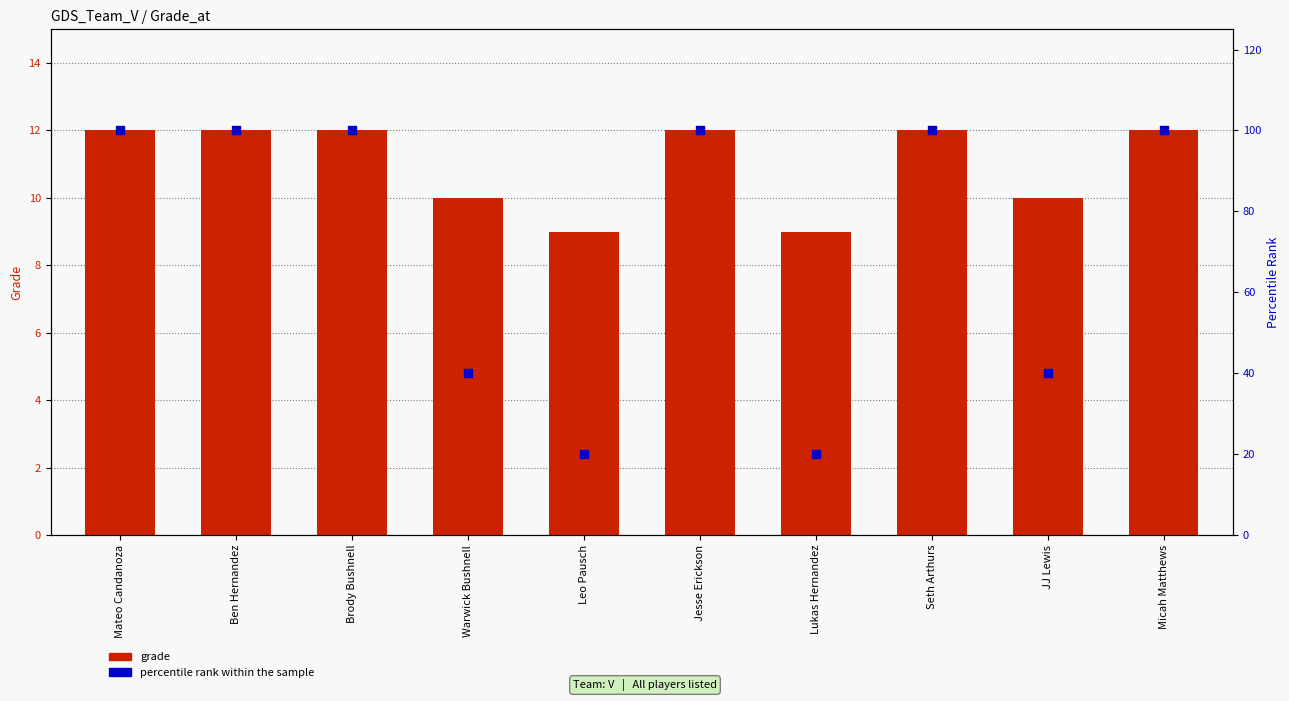

At how many categories does at least one series exceed 18?

10